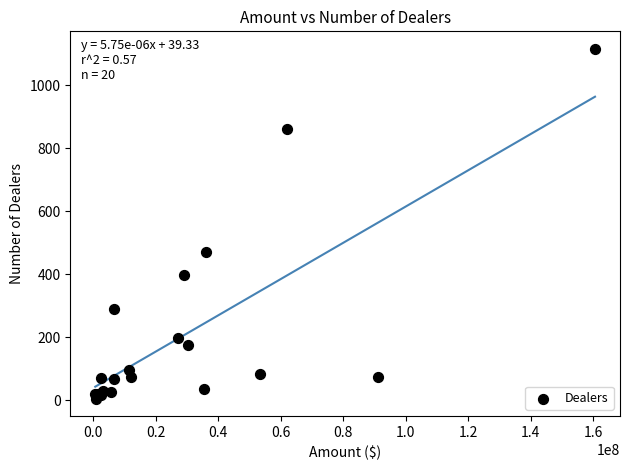

What Y value in the scatter plot is closest to 560?

472